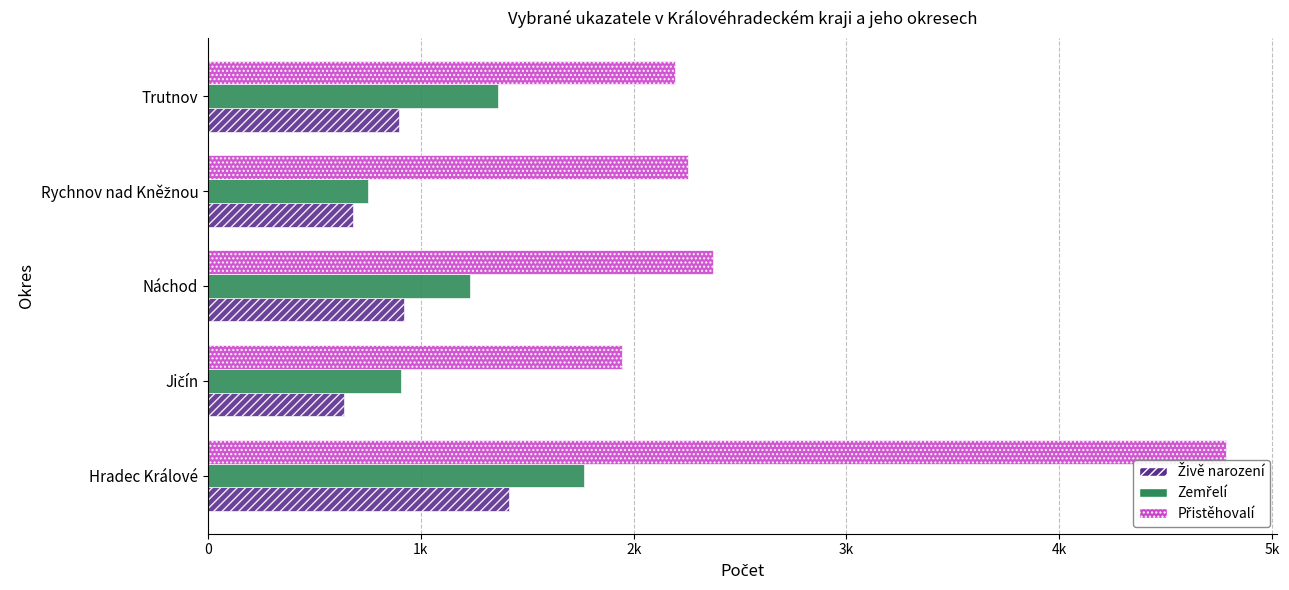

What position from the left is Rychnov nad Kněžnou?

4